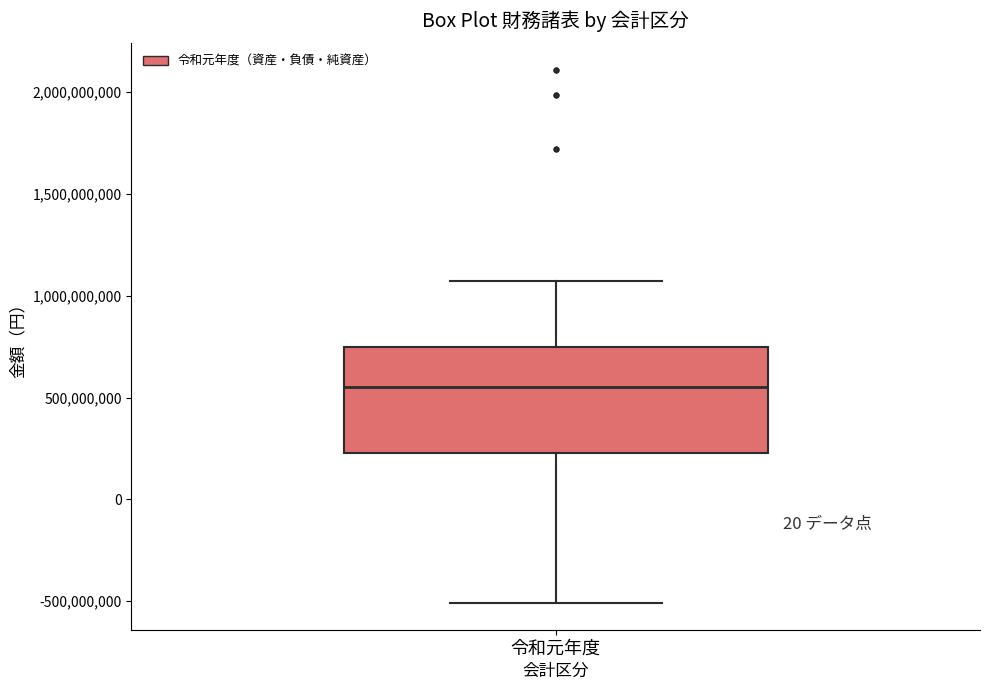

Transcribe this box plot: give where the median line is, the range the box spans, and where the two whiskers end, as read against the y-axis. The values are not printed on the chart, so give them approximately, as read against the axis.

median 550000000, box 250000000 to 750000000, whiskers -500000000 to 1050000000